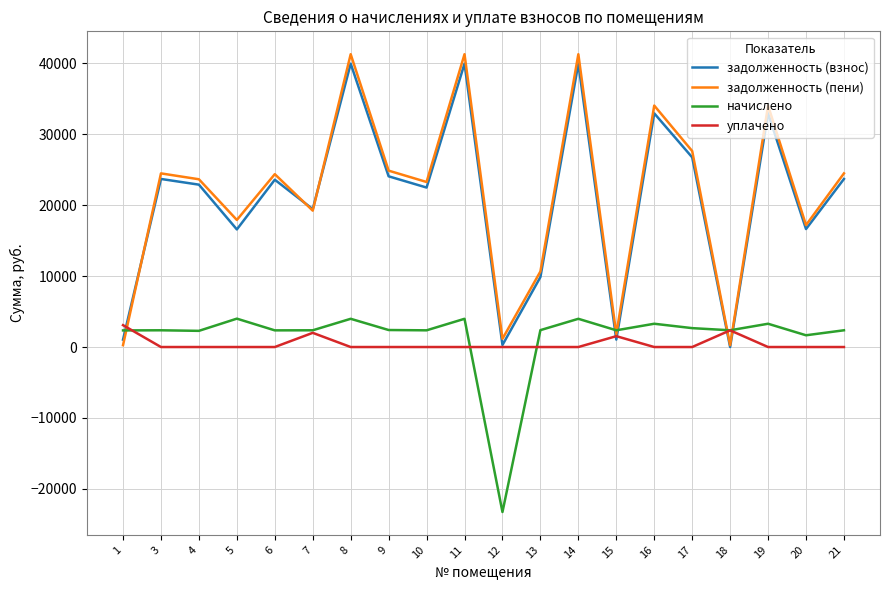

Which series changed the most between 3 and 8?

задолженность (пени)